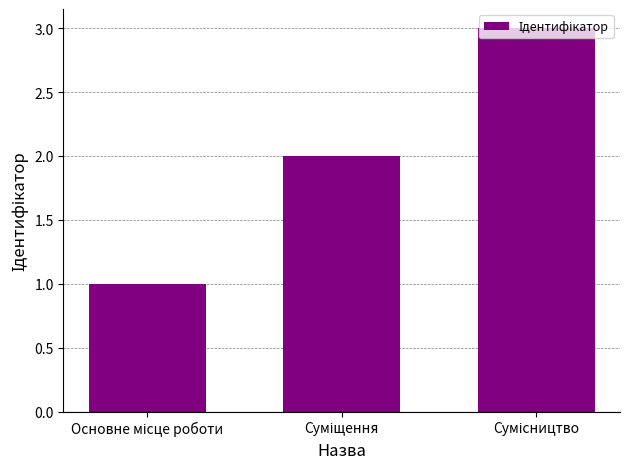

What is the average value?

2